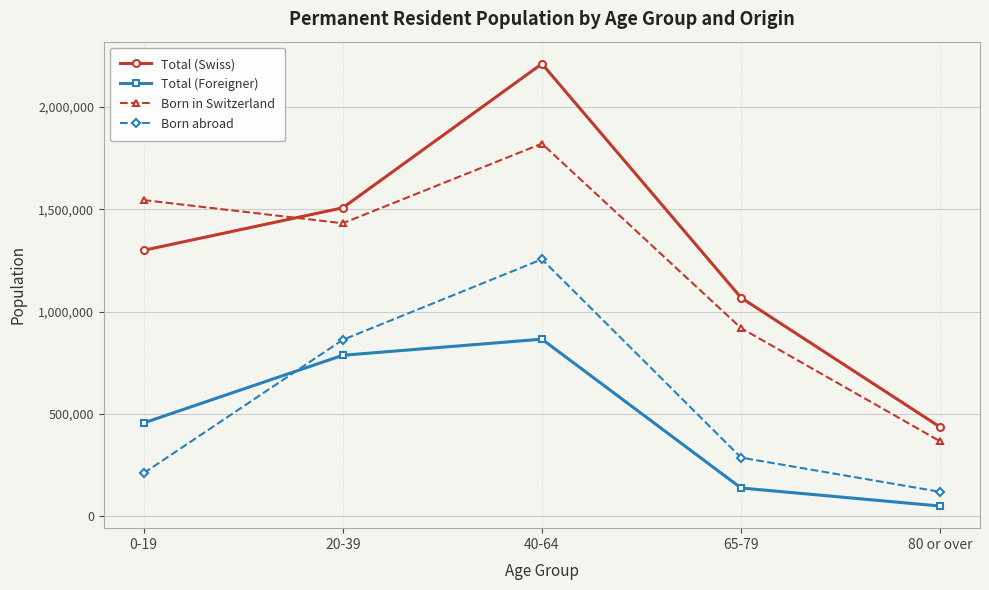

Reading right to left, list all the values displayed in this chart.

Total (Swiss): 435600	1067679	2210200	1506721	1299162
Total (Foreigner): 50046	138298	865189	786439	456051
Born in Switzerland: 366196	919263	1820230	1431232	1544530
Born abroad: 119450	286714	1255159	861928	210683